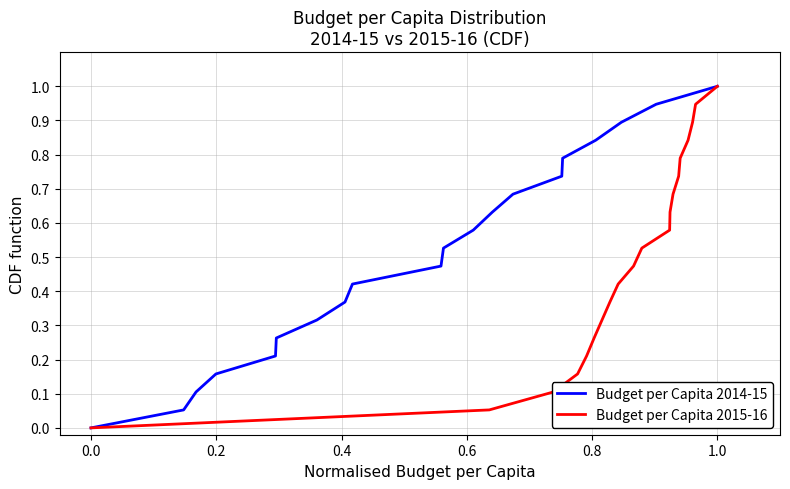

How many lines are shown in the chart?

2